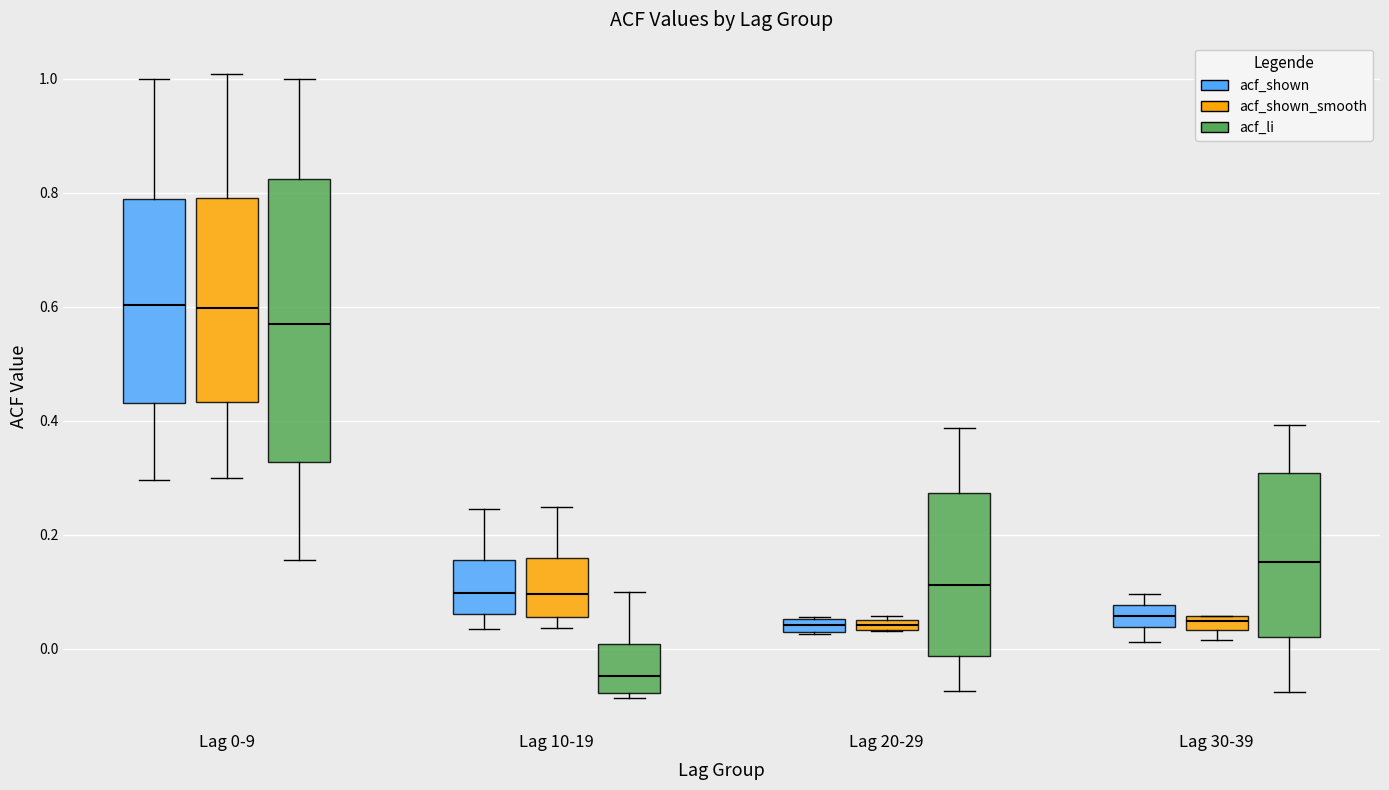

Where is the upper edge of the box for Lag 10-19 (acf_shown_smooth) on the y-axis? The values are not printed on the chart, so give them approximately, as read against the axis.

0.16